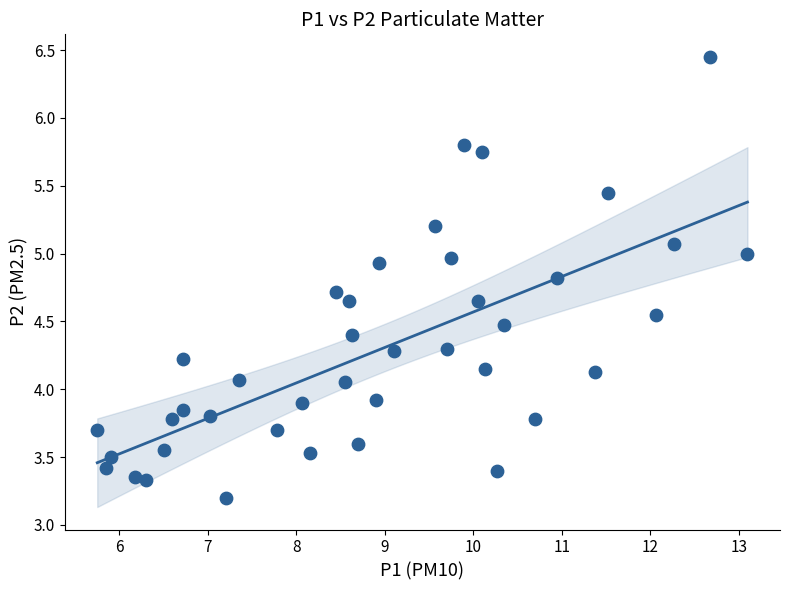

What is the range of X values (max minus min)?

7.3